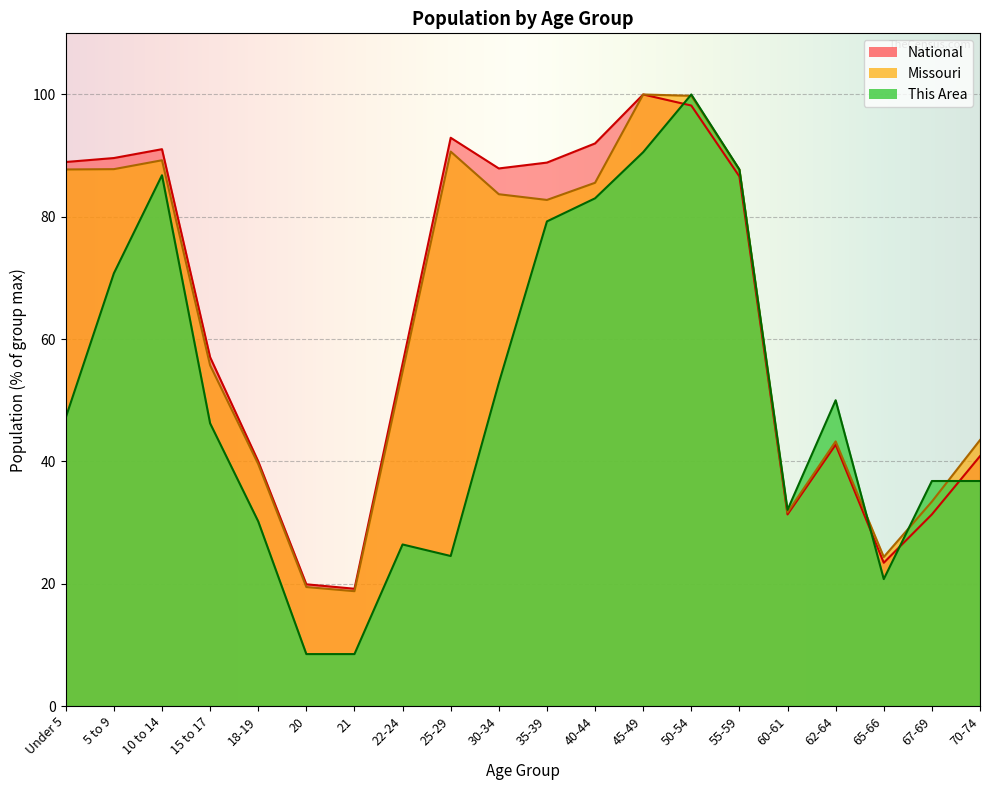

True or false: Missouri has a value of 28.6 at 21.

False